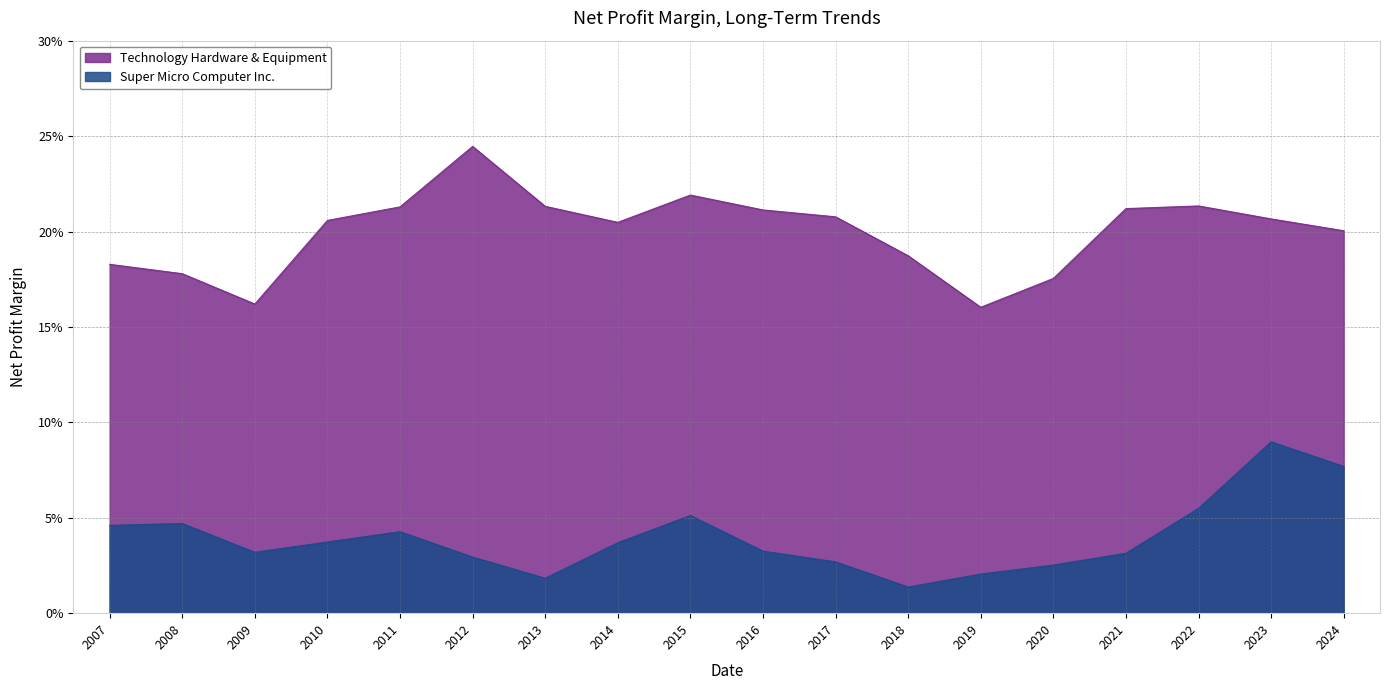

At which category is the sum across all series the highest?

2023